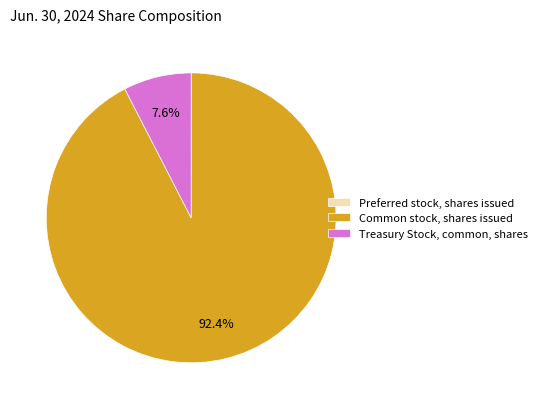

Approximately how many times larger is the value at Common stock, shares issued compared to Treasury Stock, common, shares?

12.2